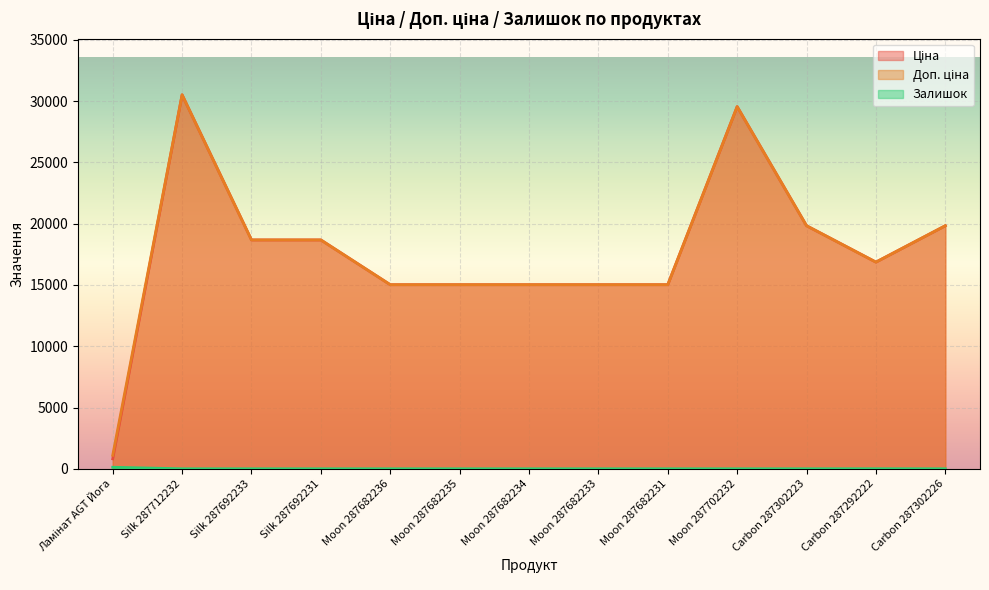

The Доп. ціна series shows 15223.3 at Moon 287702232. True or false?

False